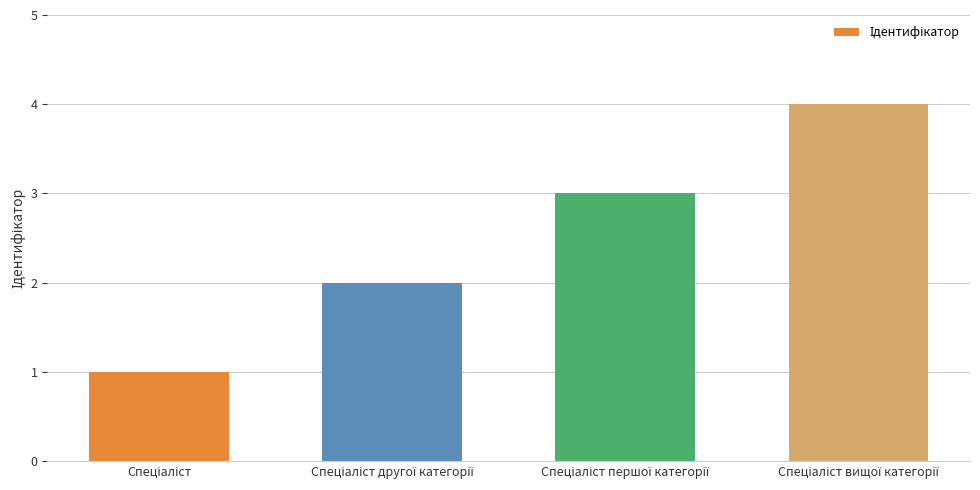

How many distinct data groups are displayed?

1